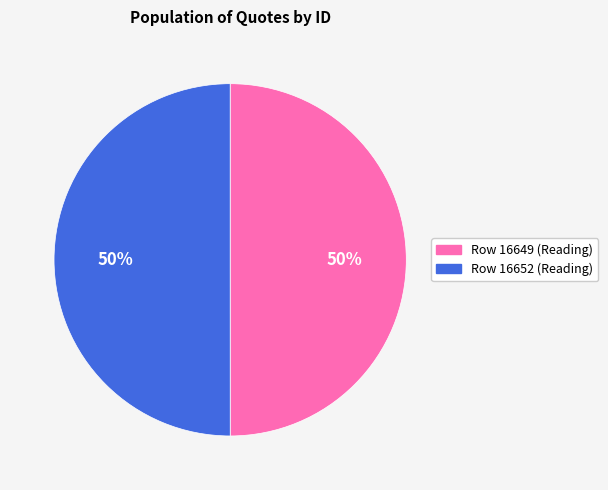

What is the ratio of the value at Row 16649 (Reading) to the value at Row 16652 (Reading)?

1.0